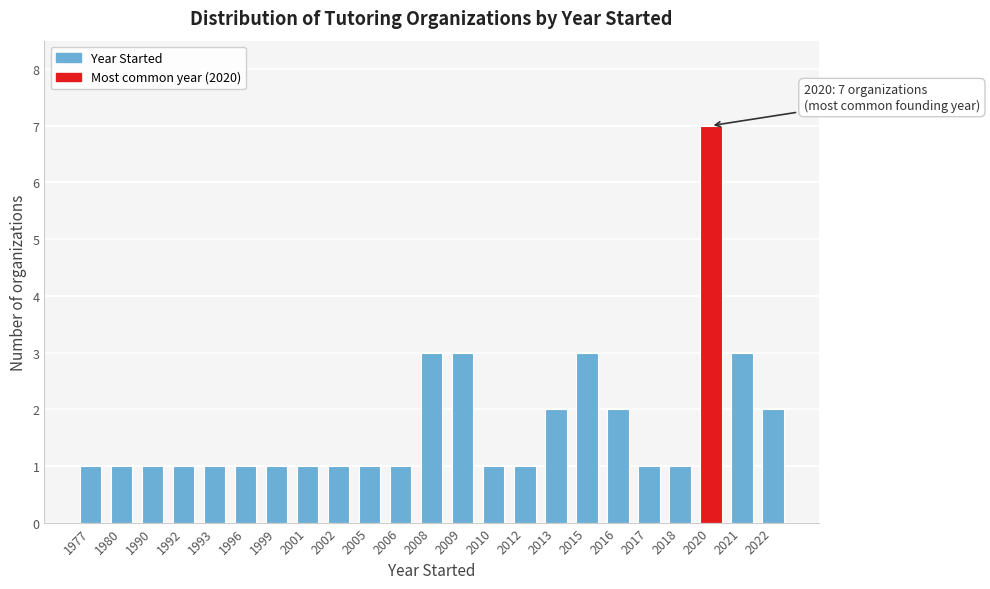

Reading right to left, transcribe all the data shown in this chart.

2022=2	2021=3	2020=7	2018=1	2017=1	2016=2	2015=3	2013=2	2012=1	2010=1	2009=3	2008=3	2006=1	2005=1	2002=1	2001=1	1999=1	1996=1	1993=1	1992=1	1990=1	1980=1	1977=1